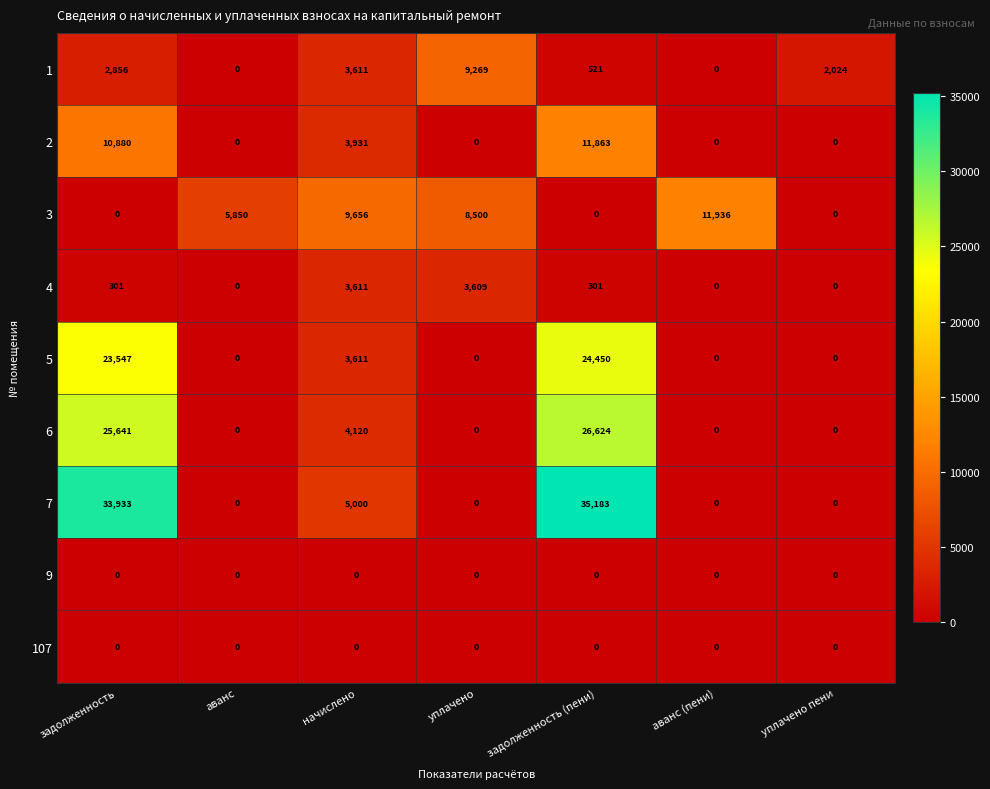

Where is 2 nearest to the value 5931?

начислено